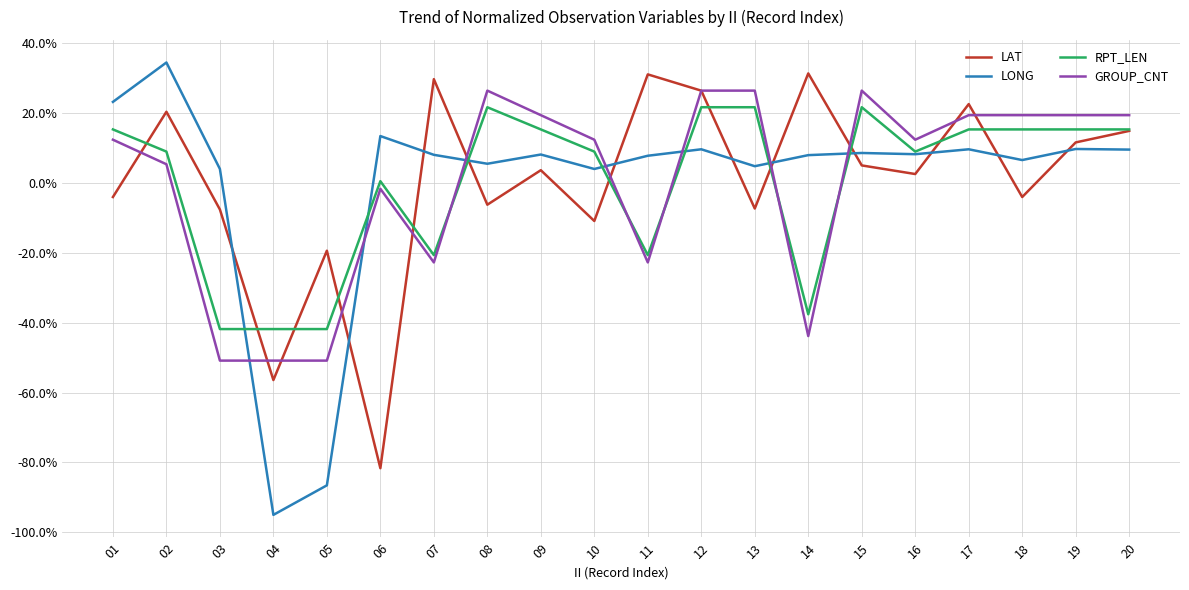

The value of GROUP_CNT at 20 is 9.4. True or false?

False